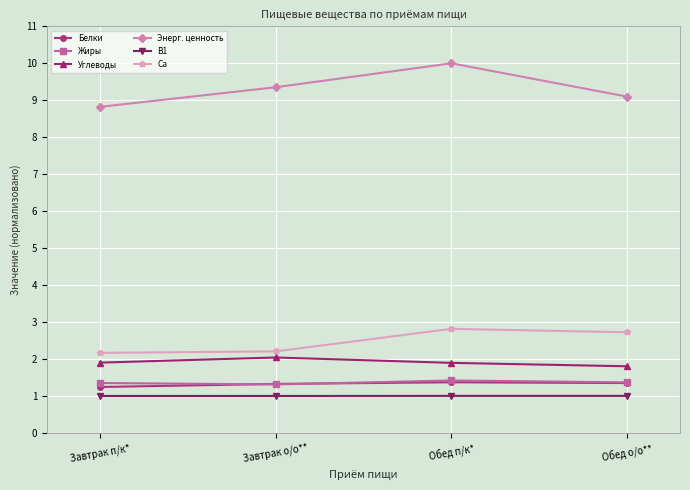

How many series are shown in this chart?

6